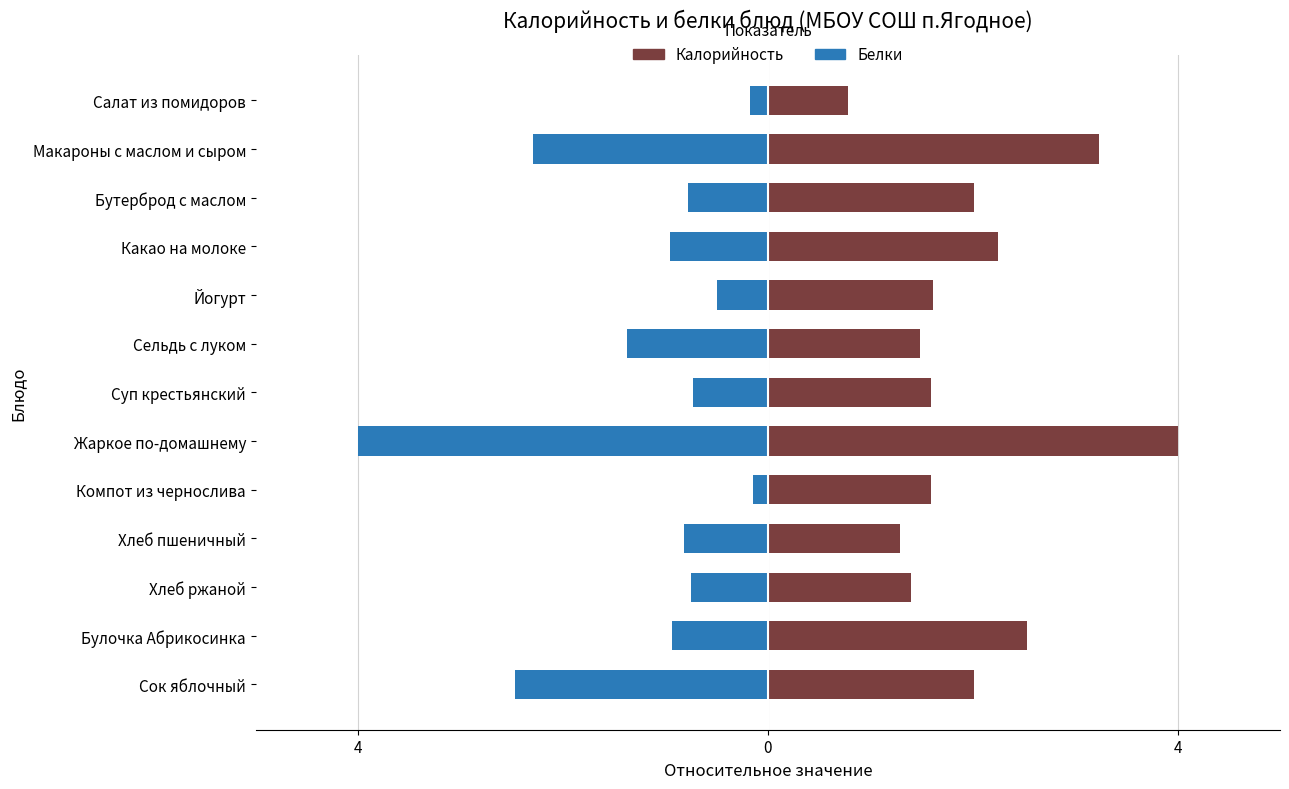

What is the maximum value shown in the chart?

4.0